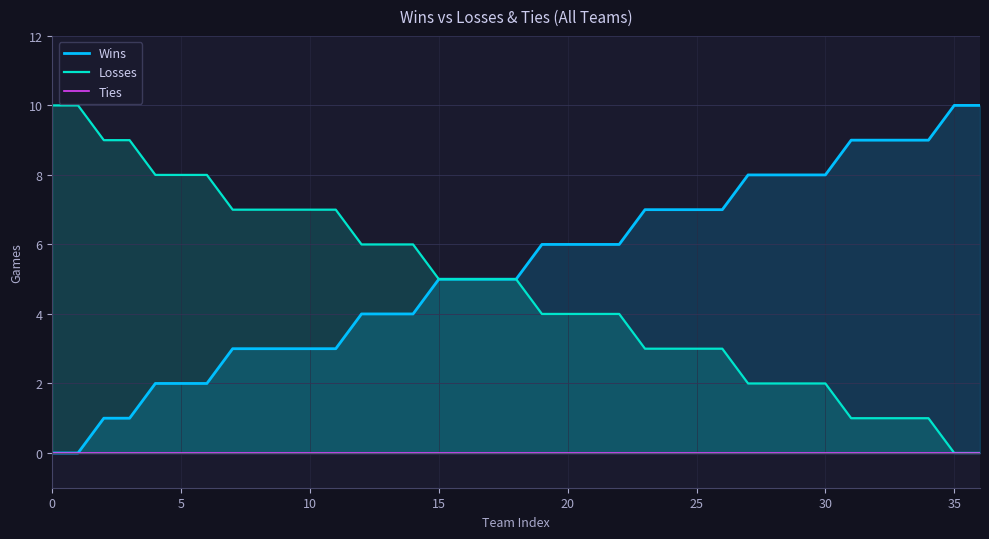

What is the value of the Wins point at the 37th from the left?

10